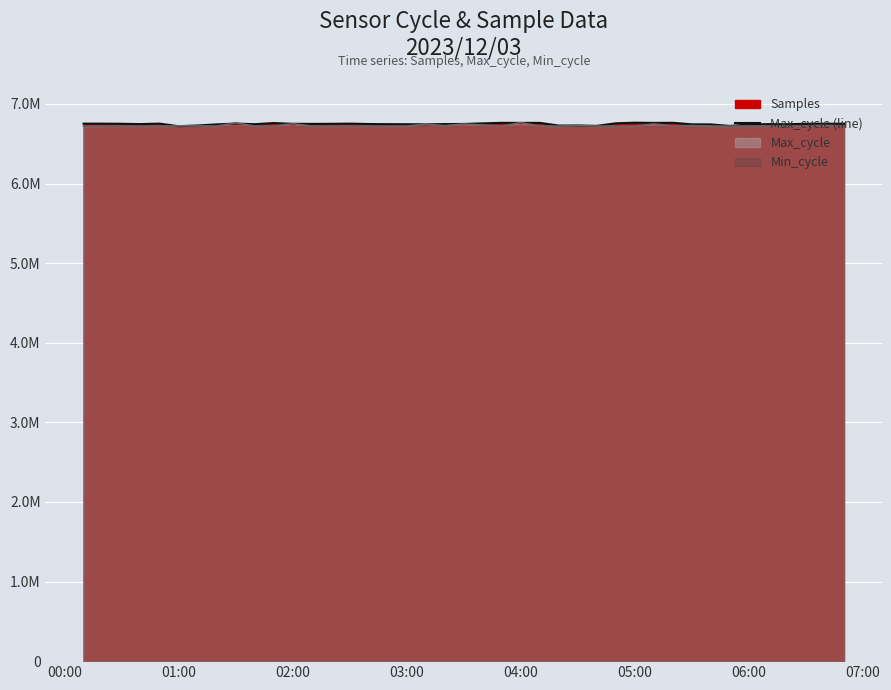

What is the difference between the second highest and minimum values?

42964